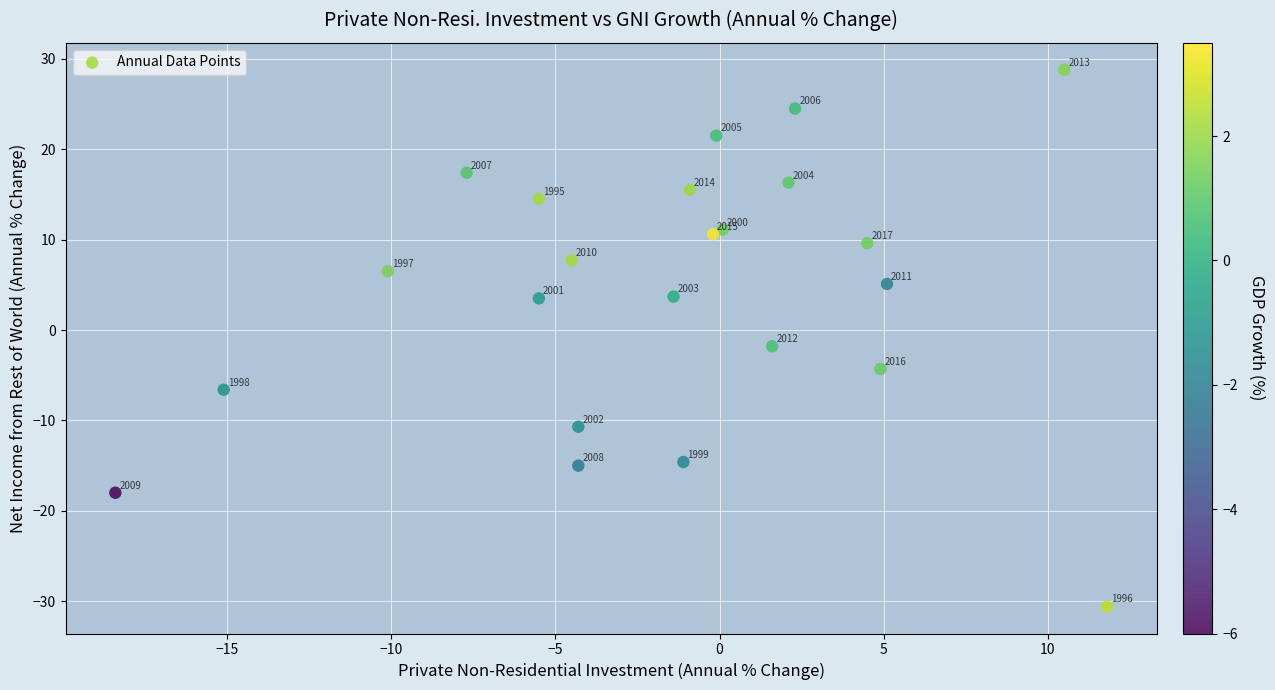

What Y value in the scatter plot is closest to 0?

-1.8